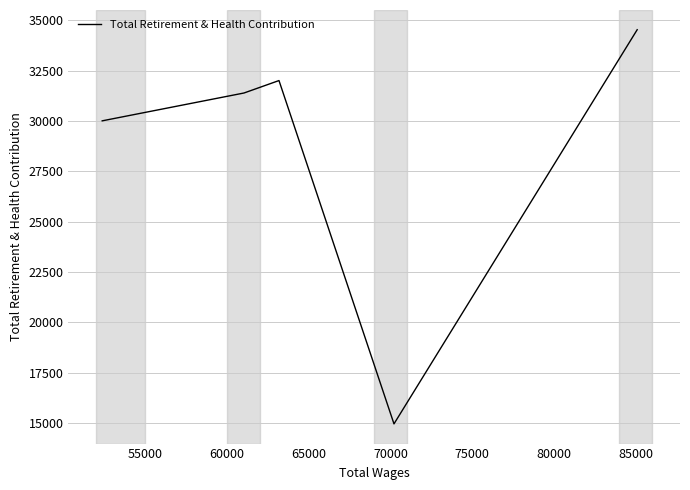

What is the smallest value displayed?

14957